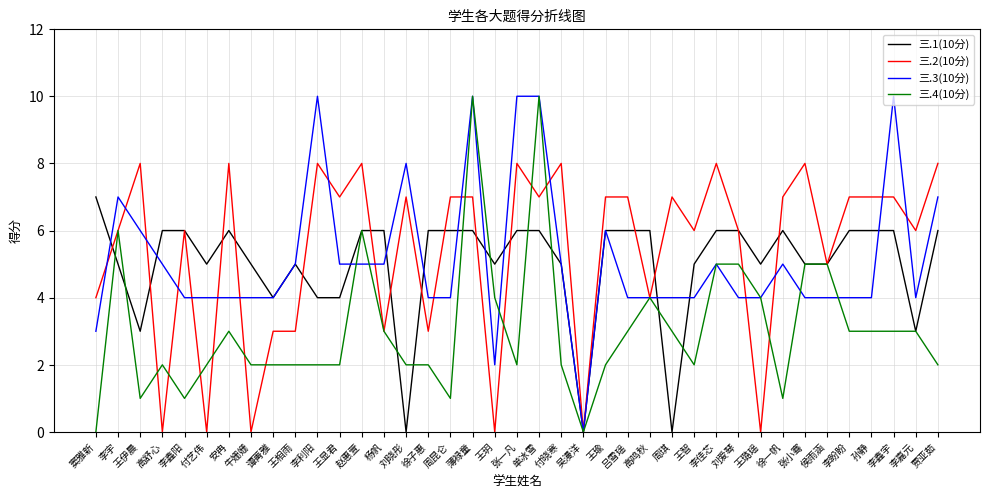

What is the average value of the 三.2(10分) series?

5